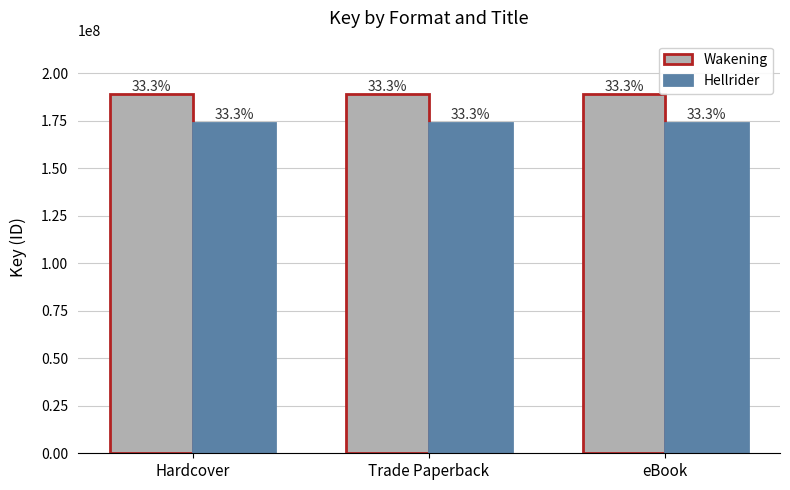

How many groups of bars are there?

3